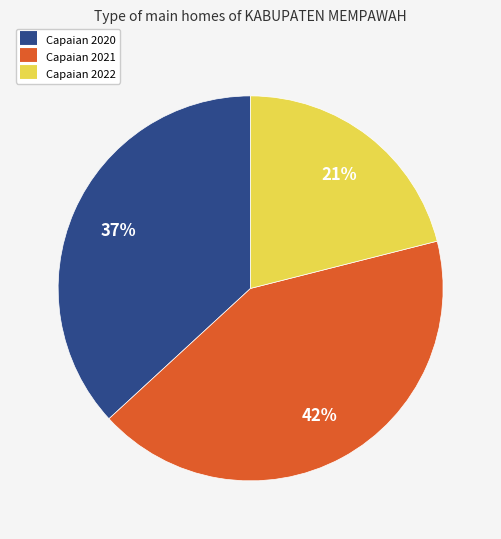

To the nearest percent, what is the difference between the largest and smallest slice percentages?

21%